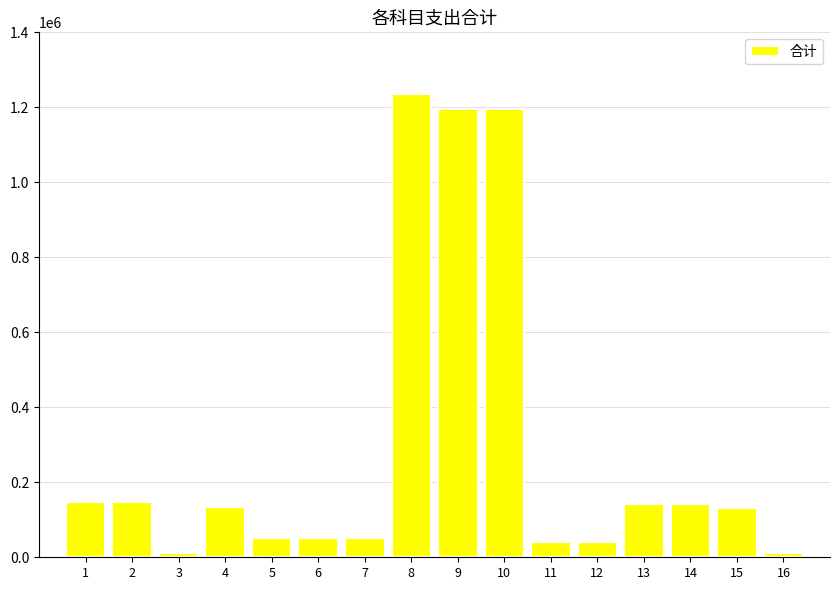

What is the greatest value displayed?

1235940.0